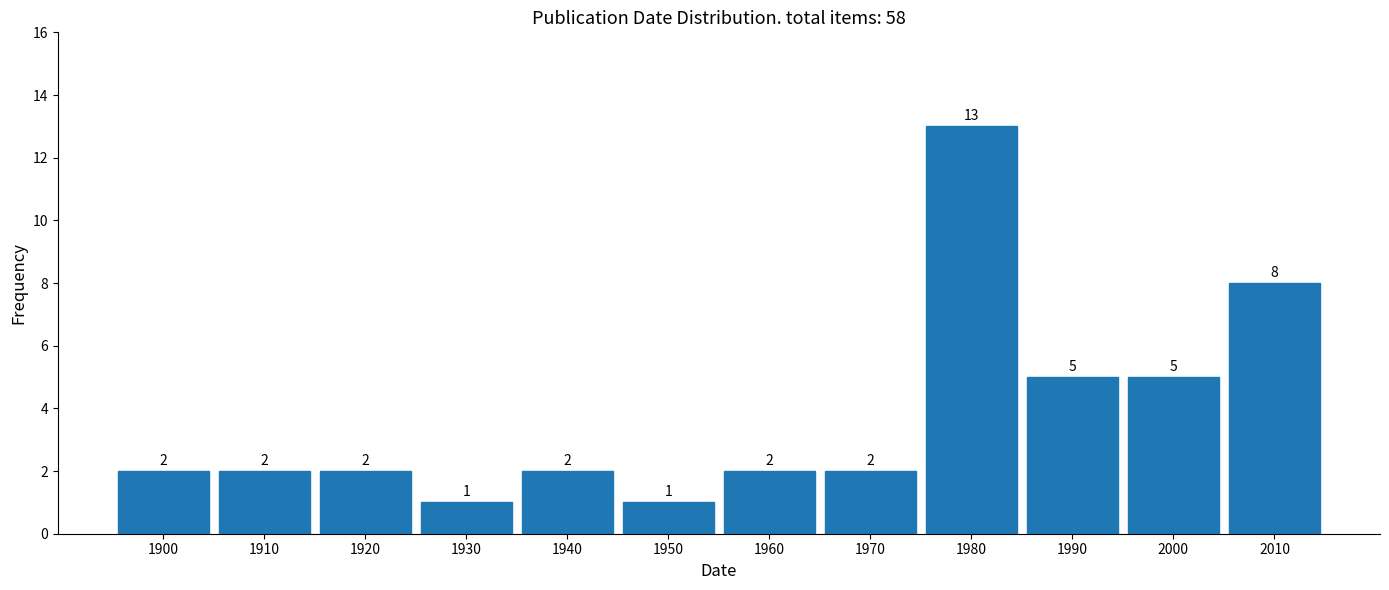

Reading right to left, what are all the values shown in this chart?

2010=8	2000=5	1990=5	1980=13	1970=2	1960=2	1950=1	1940=2	1930=1	1920=2	1910=2	1900=2